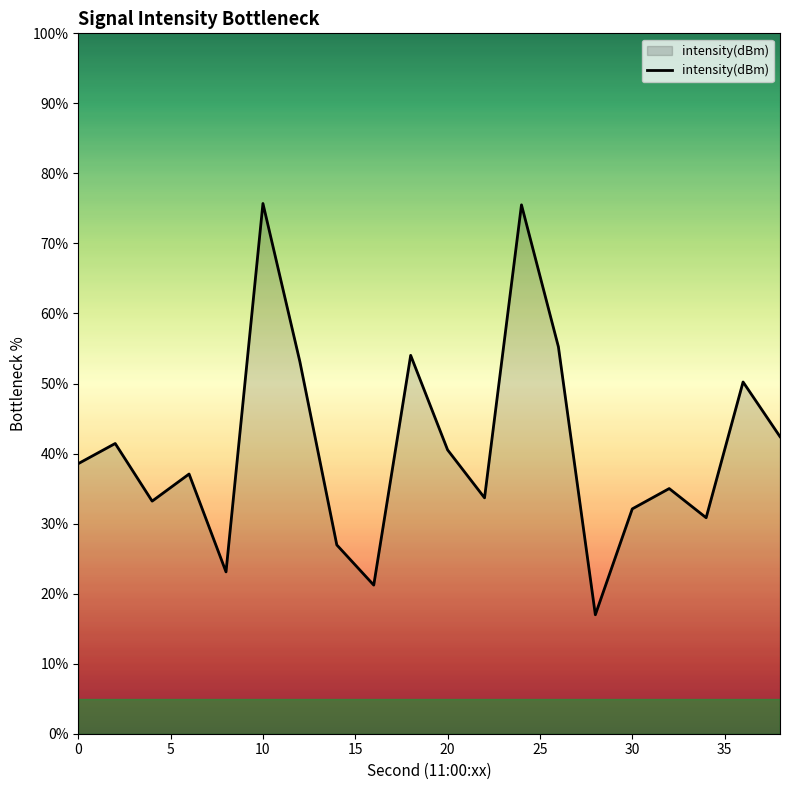

What is the sum of all values?

816.9